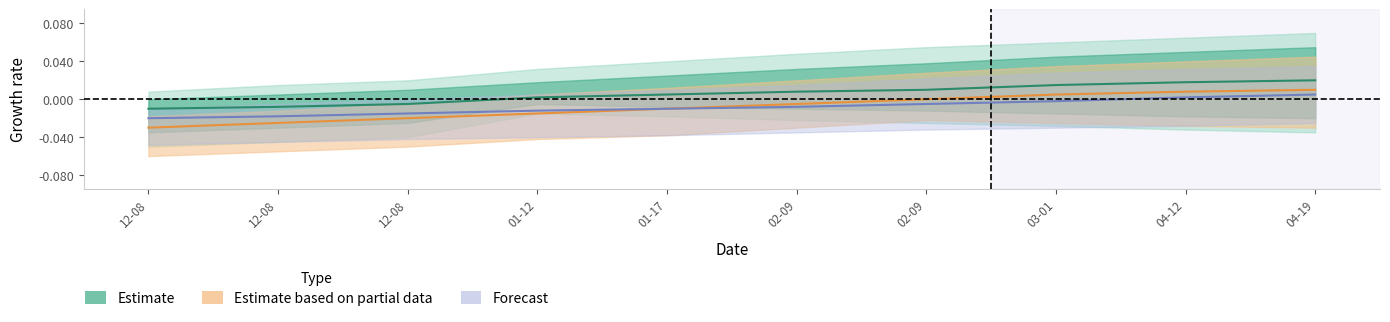

True or false: Estimate based on partial data has a value of -0.0 at 01-12.

False